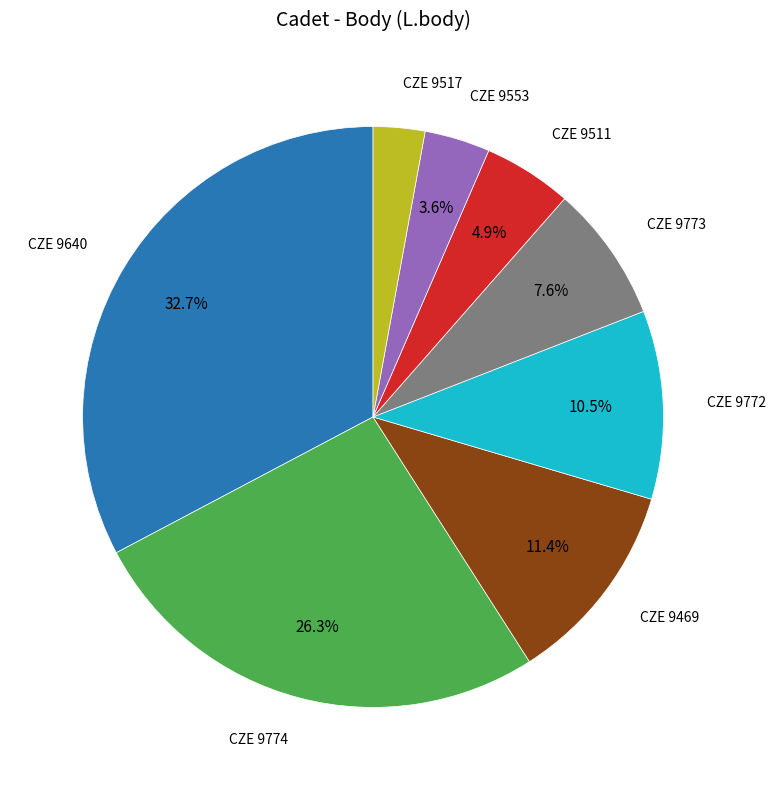

Does CZE 9774 account for over 50% of the chart?

No